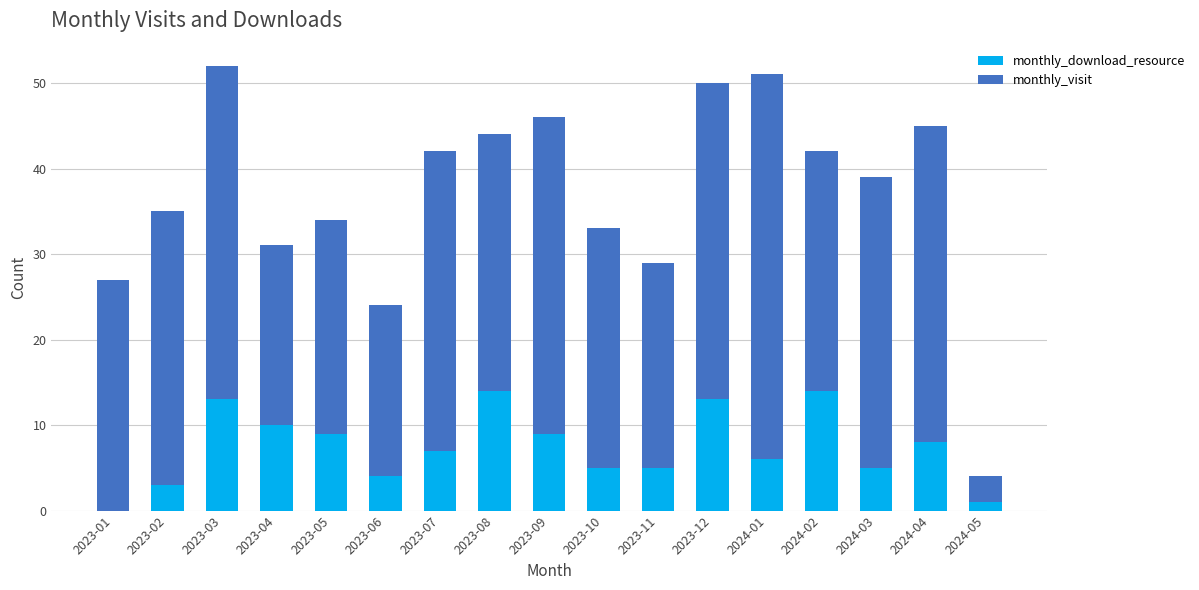

True or false: monthly_download_resource has a value of 5 at 2024-03.

True